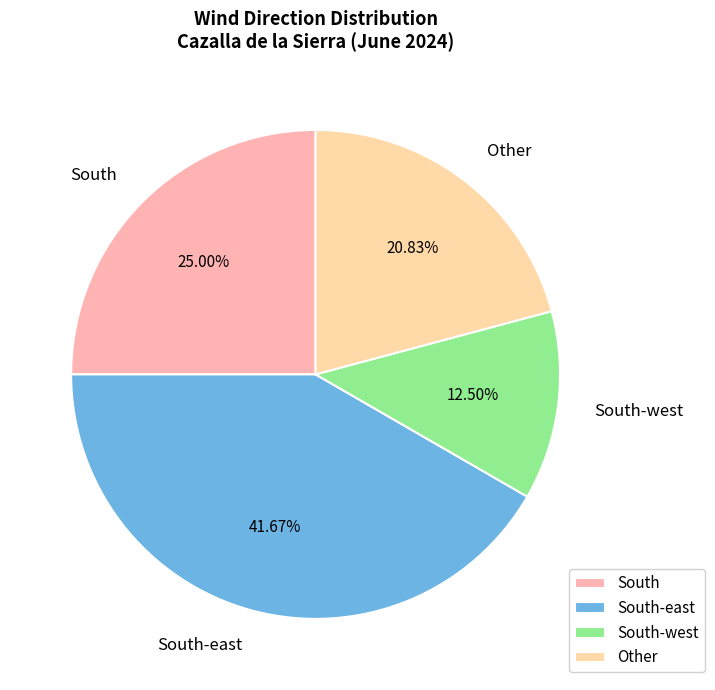

Which has a higher value, South or South-east?

South-east